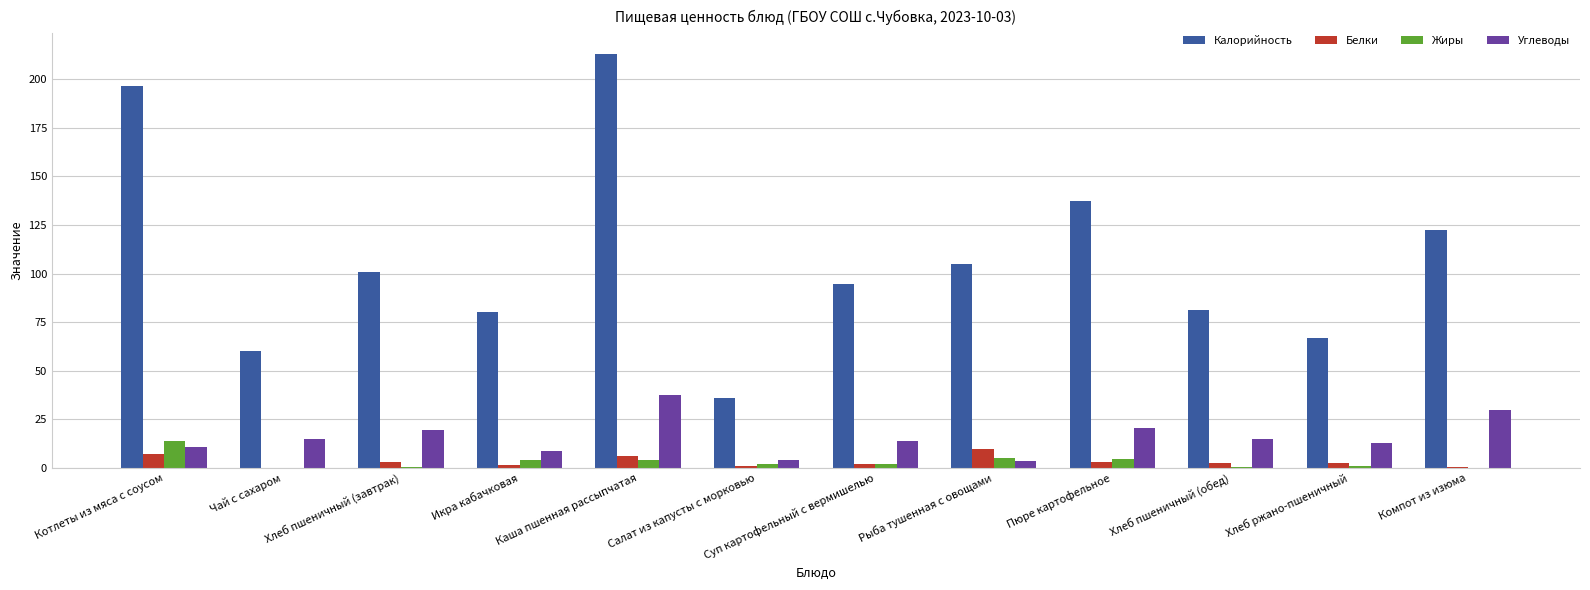

How many groups of bars are there?

12